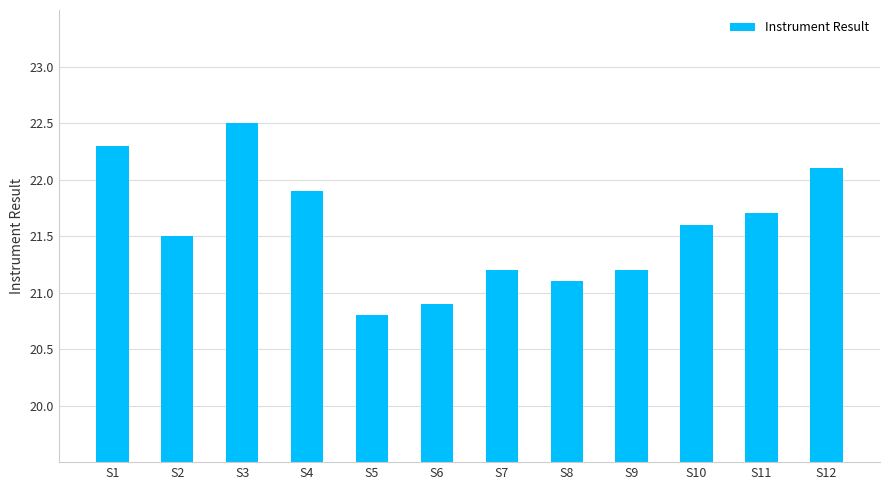

Which label corresponds to the largest value in the chart?

S3